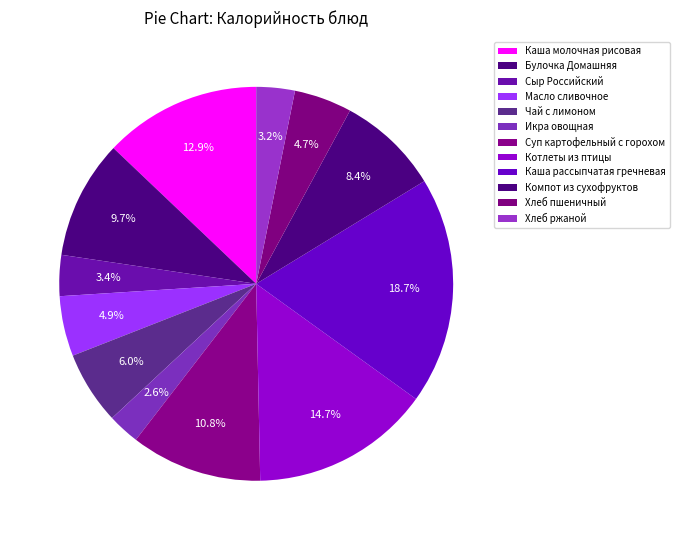

Between Сыр Российский and Суп картофельный с горохом, which is larger?

Суп картофельный с горохом